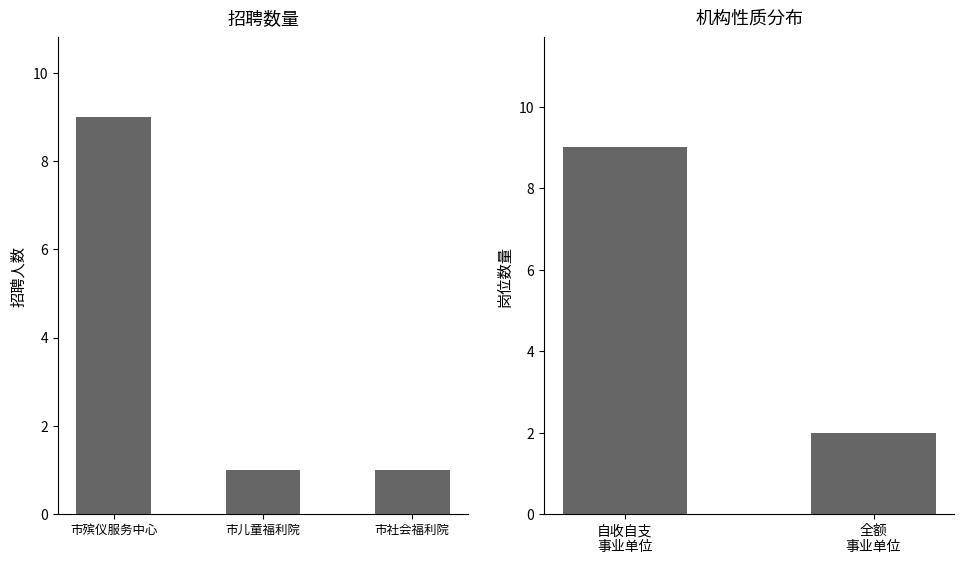

Does the chart contain any negative values?

No